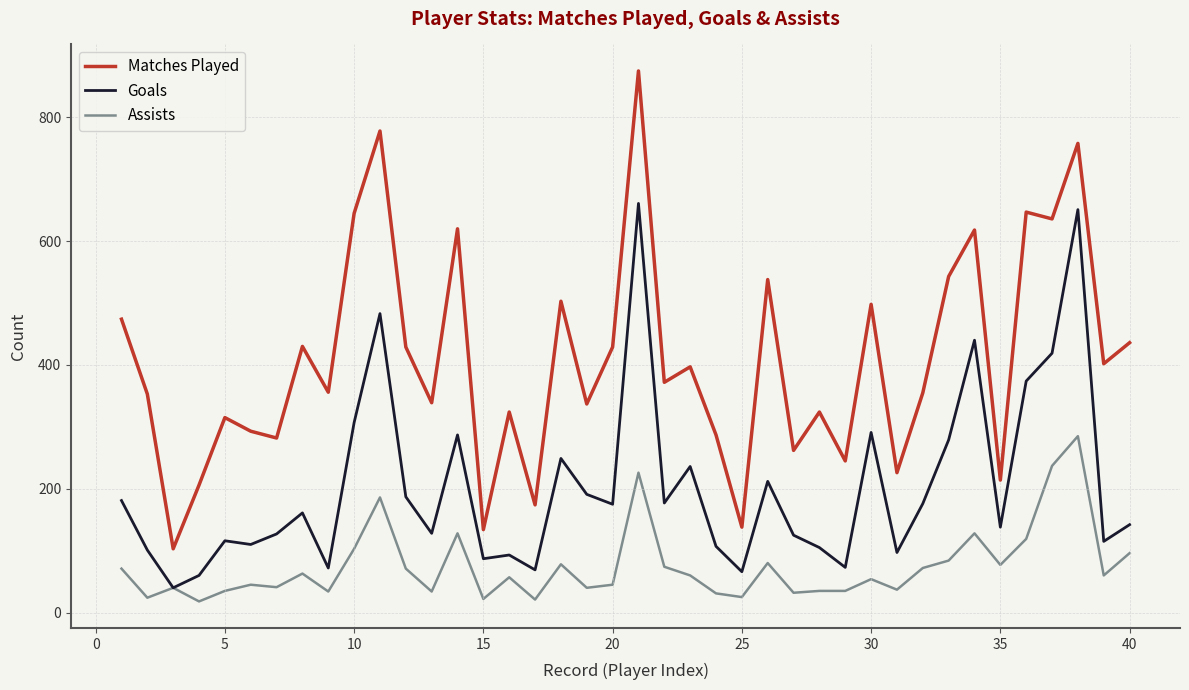

Which series has the widest spread of values?

Matches Played